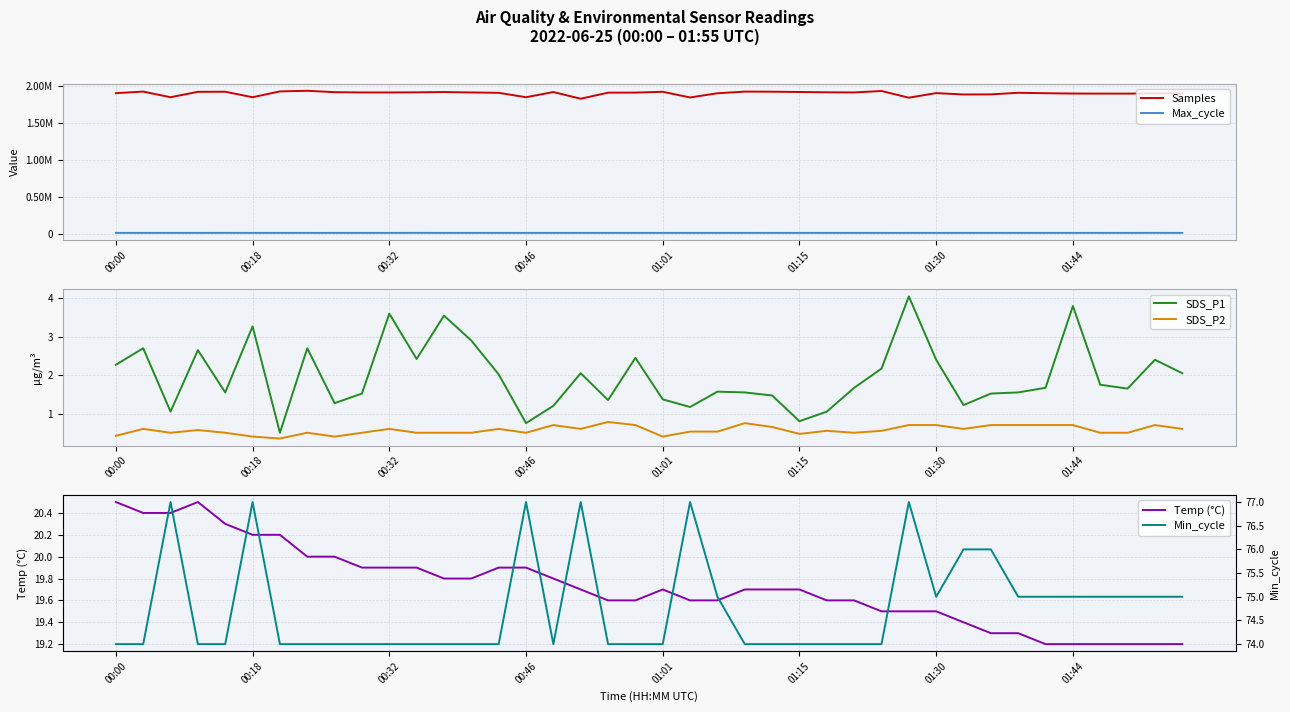

What is the approximate value of Temp (°C) at 14?

19.9